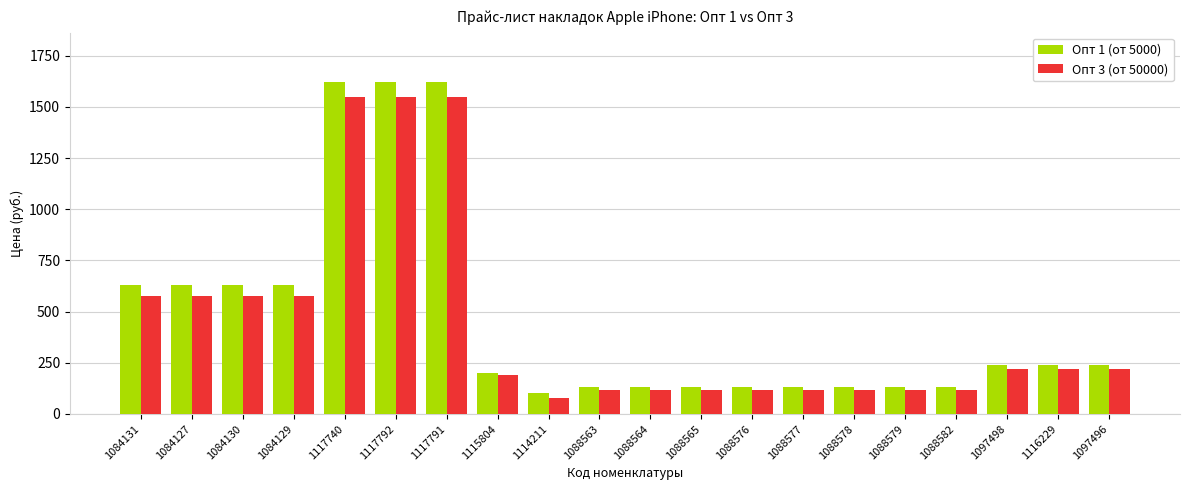

Reading left to right, list all the values displayed in this chart.

Опт 1 (от 5000): 1084131=630	1084127=630	1084130=630	1084129=630	1117740=1620	1117792=1620	1117791=1620	1115804=200	1114211=101	1088563=130	1088564=130	1088565=130	1088576=130	1088577=130	1088578=130	1088579=130	1088582=130	1097498=240	1116229=240	1097496=240
Опт 3 (от 50000): 1084131=575	1084127=575	1084130=575	1084129=575	1117740=1550	1117792=1550	1117791=1550	1115804=188	1114211=79	1088563=115	1088564=115	1088565=115	1088576=115	1088577=115	1088578=115	1088579=115	1088582=115	1097498=220	1116229=220	1097496=220